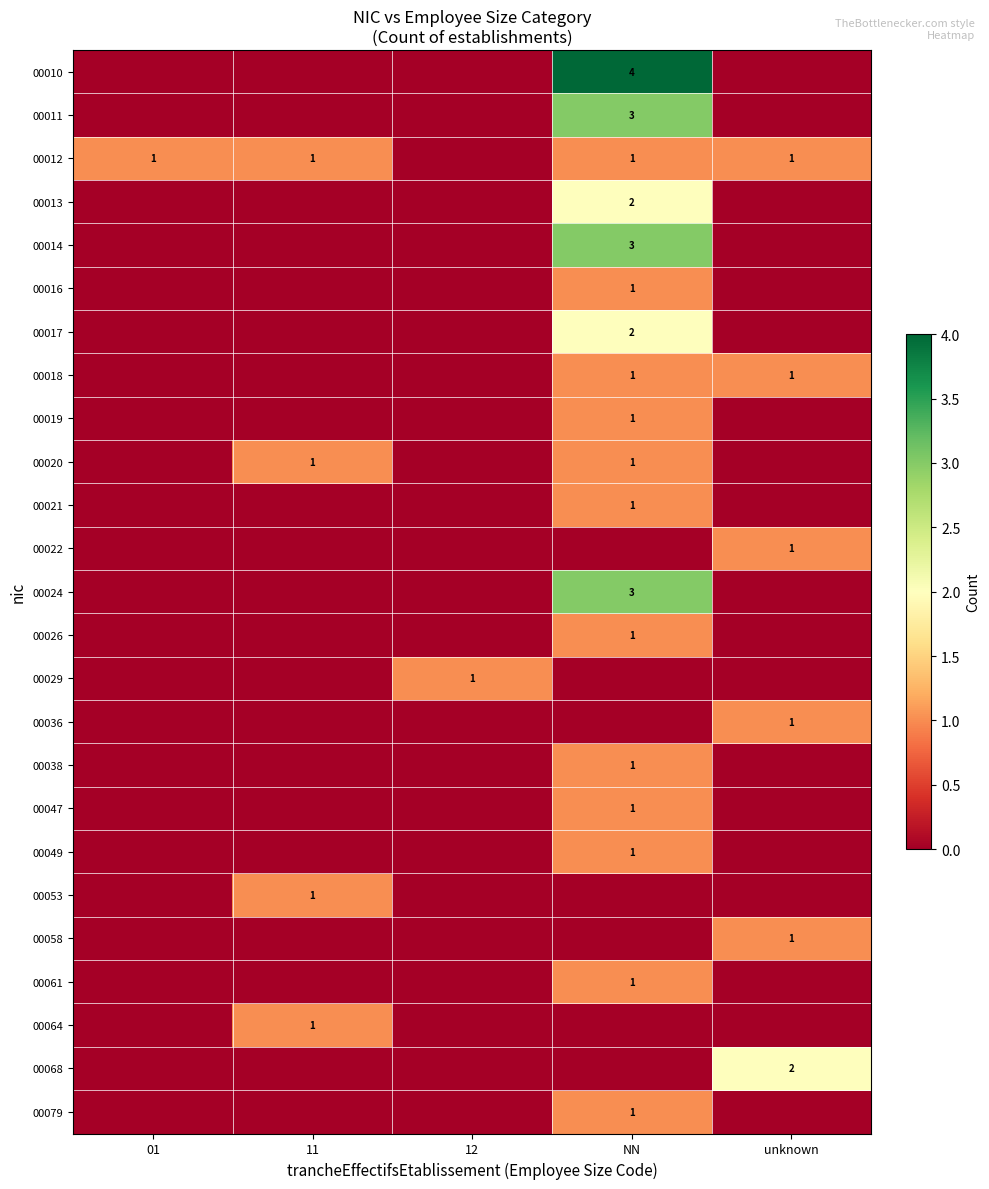

Between unknown and NN, which is larger?

NN